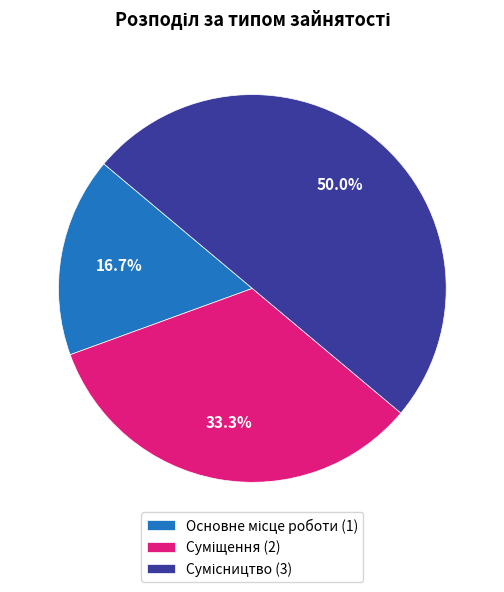

How many segments does this pie chart have?

3